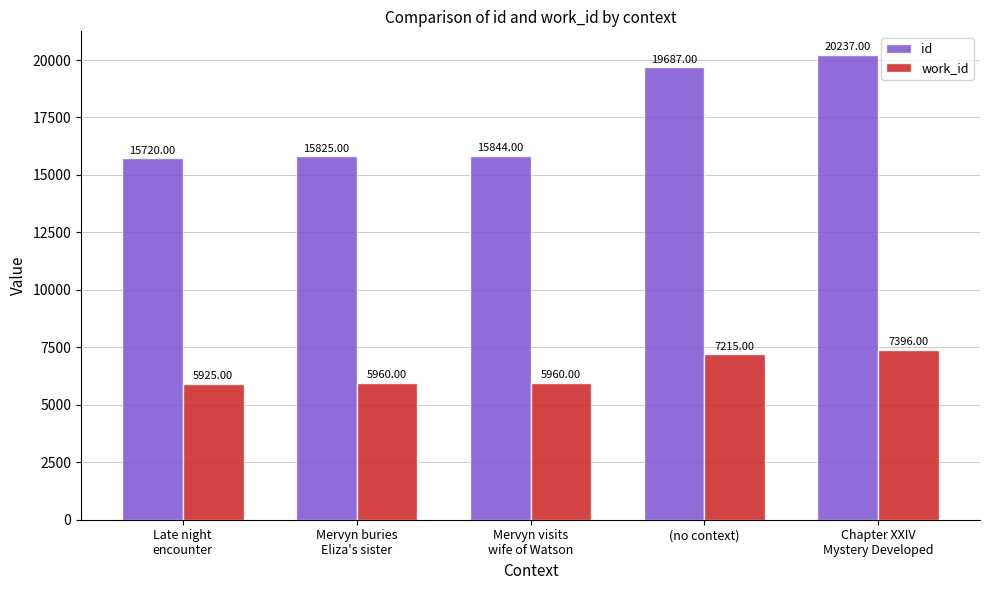

At (no context), list the series in order from largest to smallest.

id, work_id